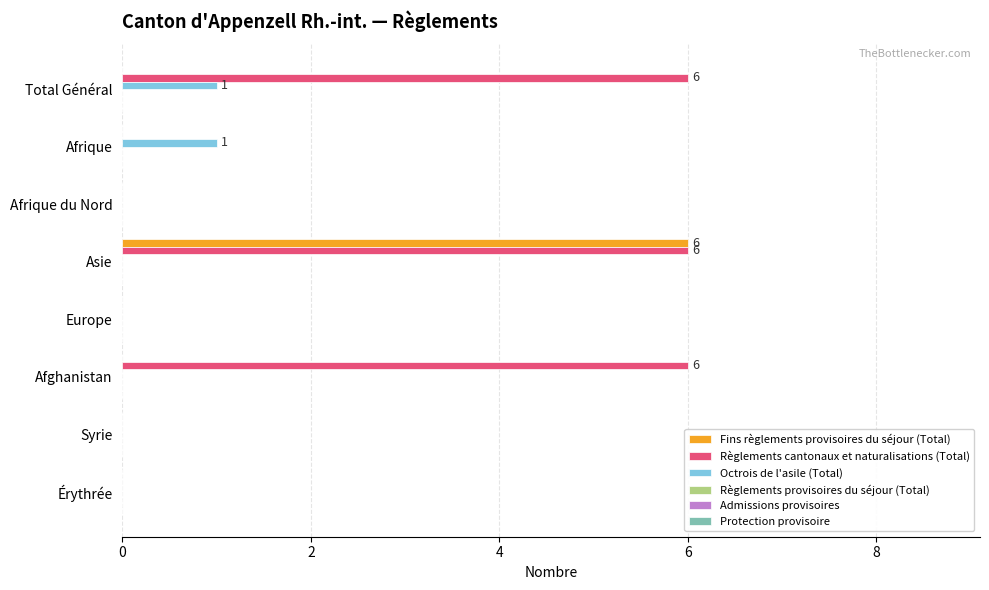

True or false: Fins règlements provisoires du séjour (Total) has a value of 6 at Asie.

True